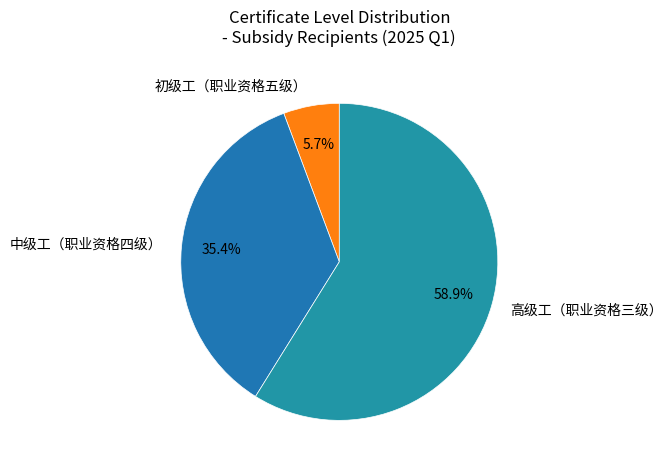

Count the number of slices in the pie.

3